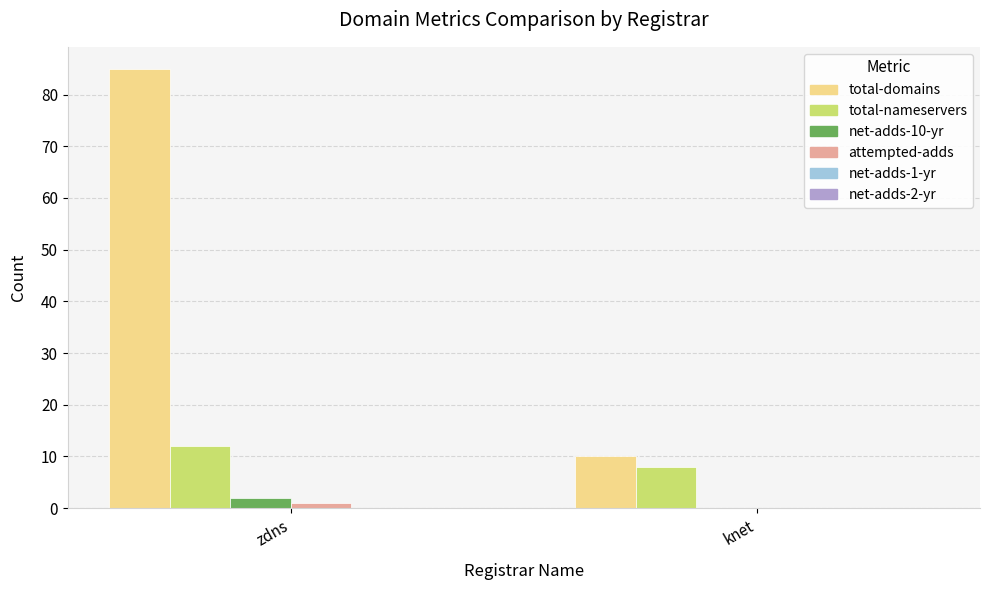

Reading right to left, what are all the values shown in this chart?

total-domains: knet=10	zdns=85
total-nameservers: knet=8	zdns=12
net-adds-10-yr: knet=0	zdns=2
attempted-adds: knet=0	zdns=1